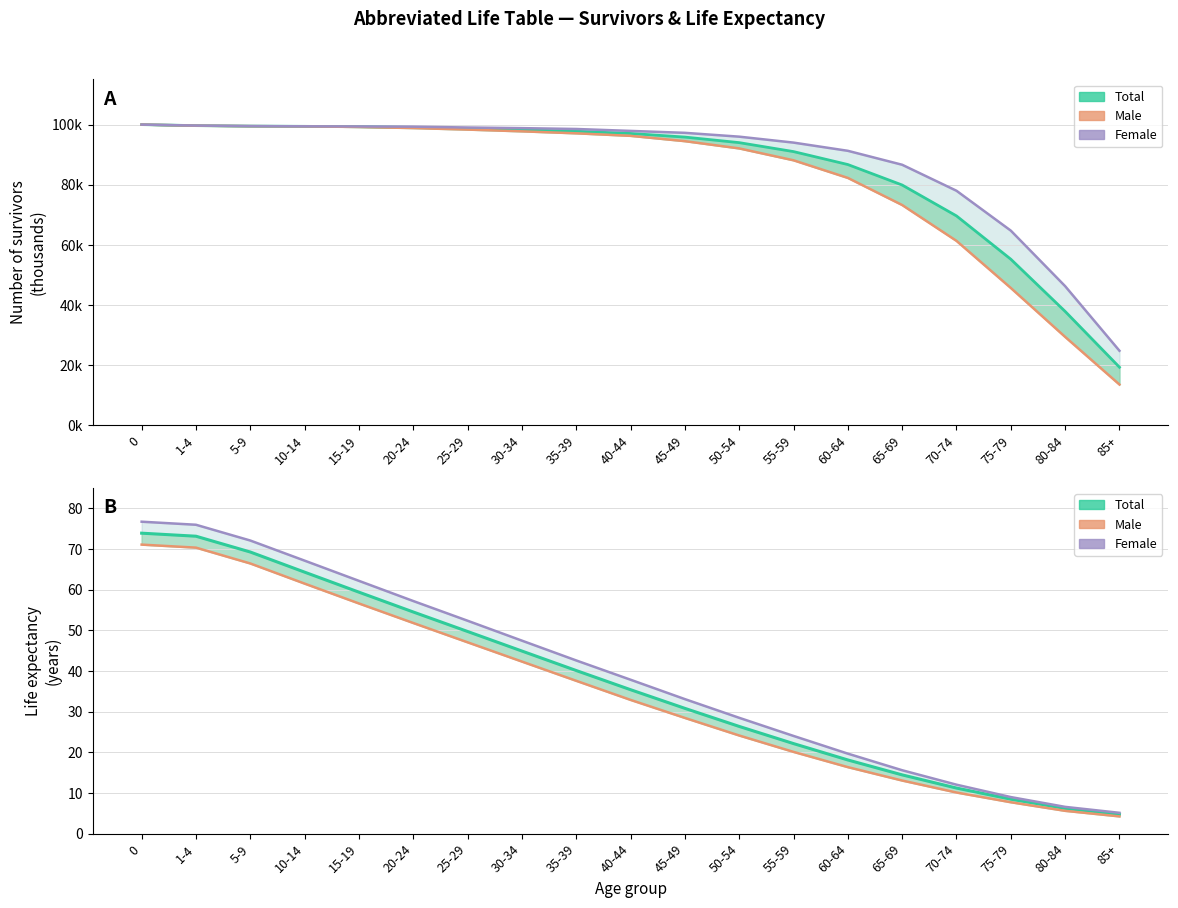

How many lines are shown in the chart?

6